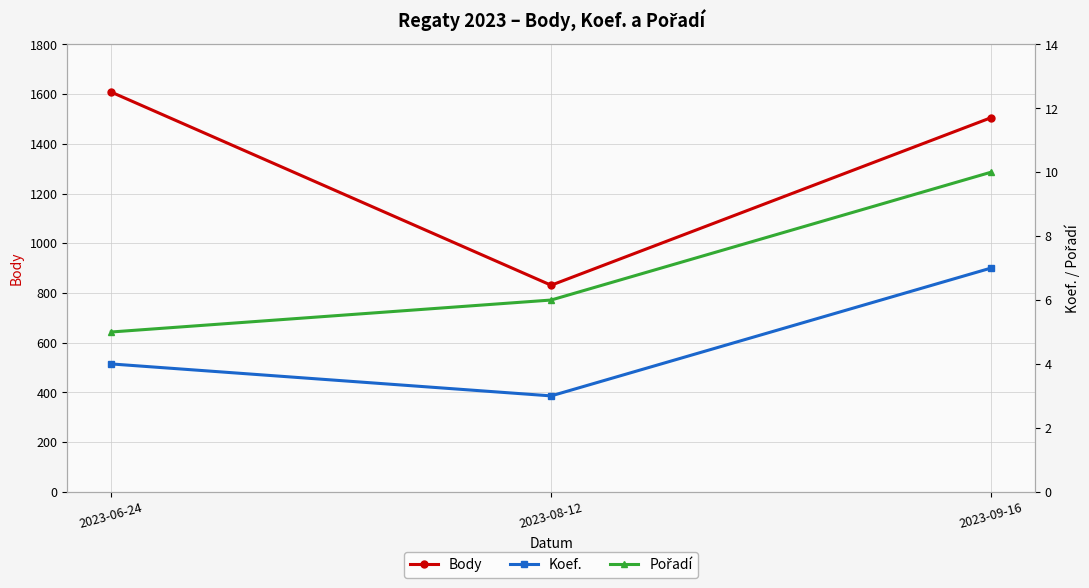

Which category has the lowest value in the Body series?

2023-08-12